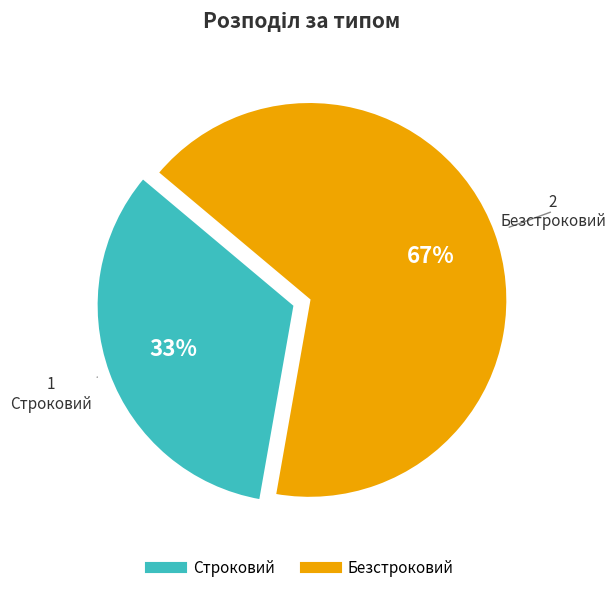

Which category accounts for the majority?

Безстроковий